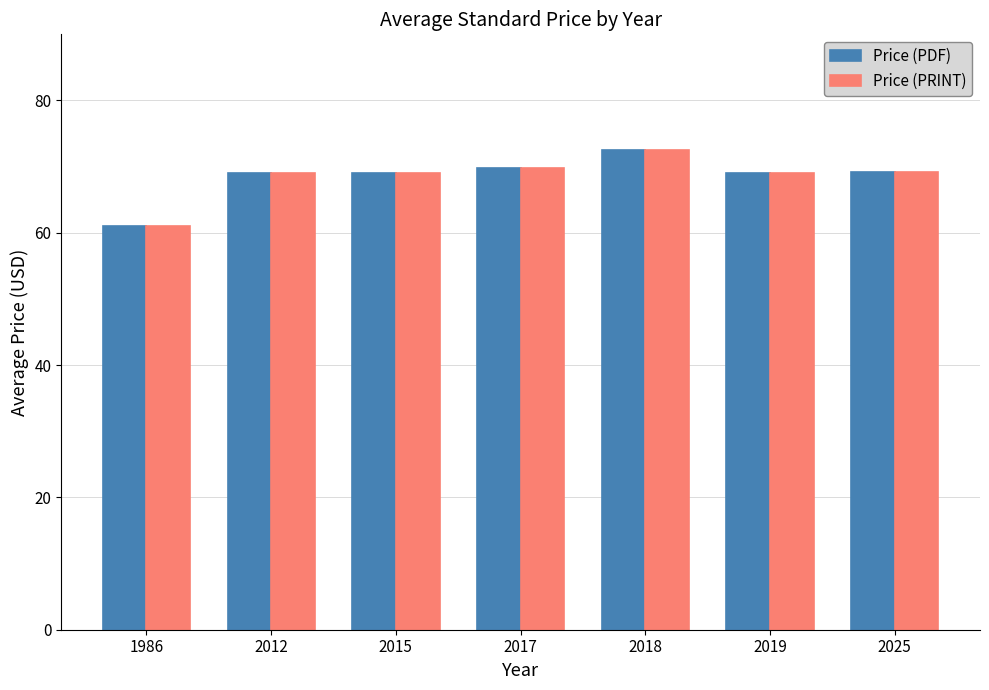

Does the chart contain any negative values?

No